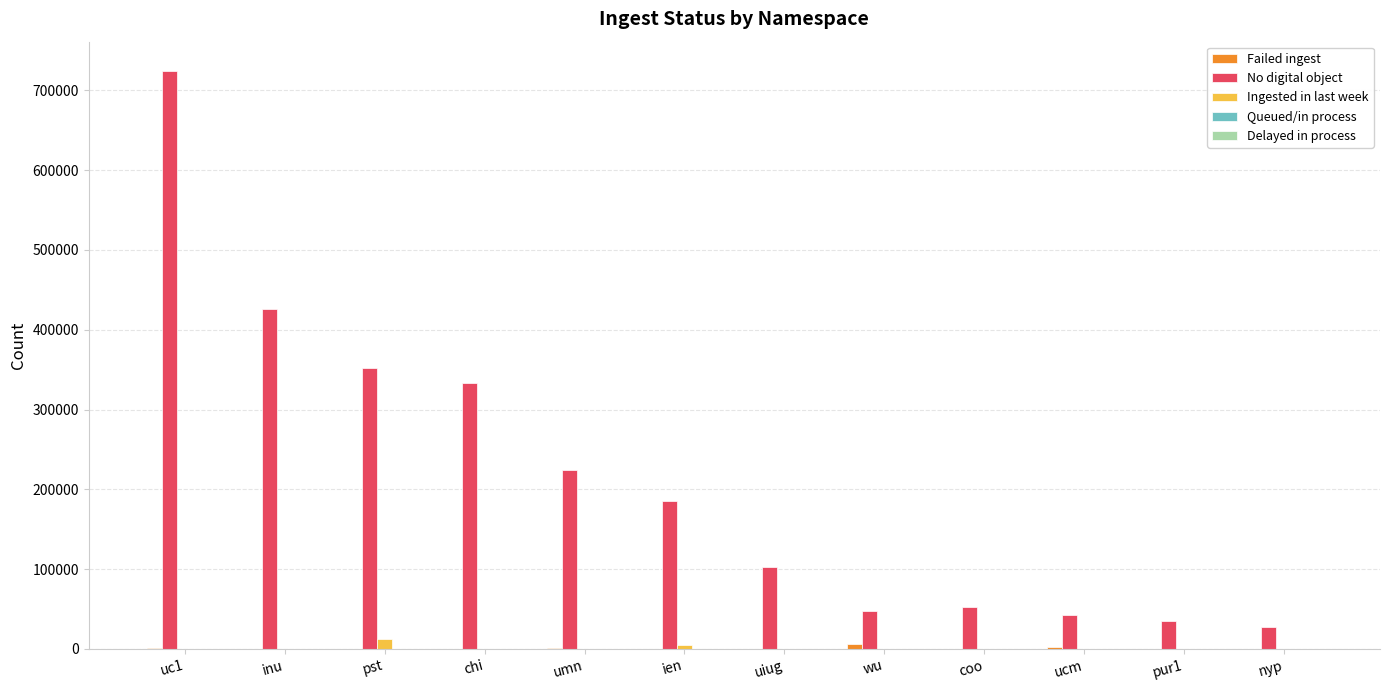

At which category does the chart reach its peak across all series?

uc1